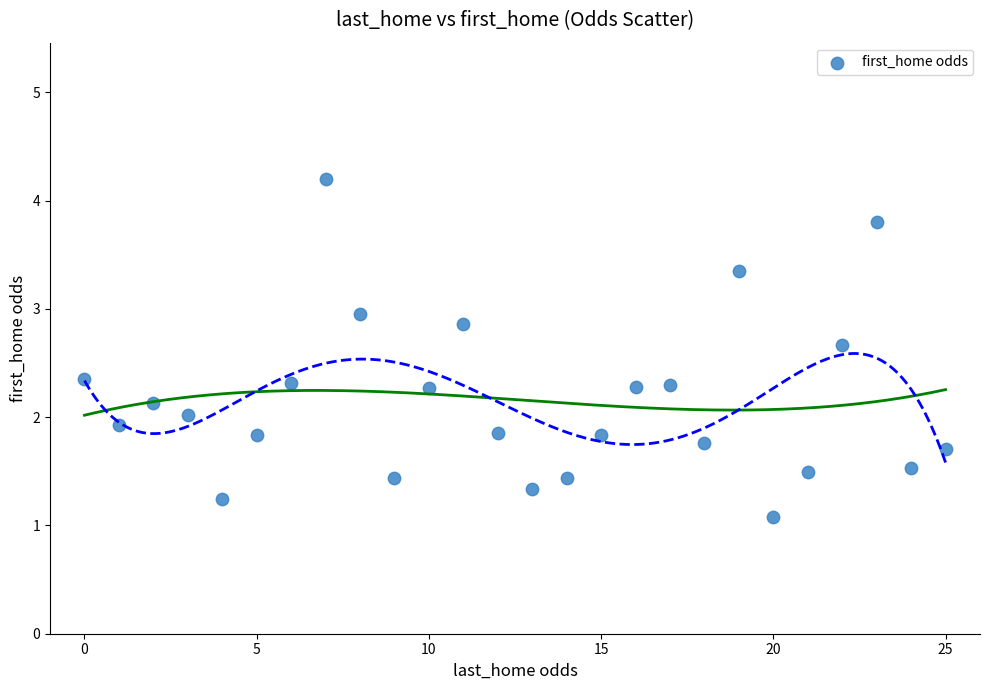

Count the number of points in this scatter plot.

26